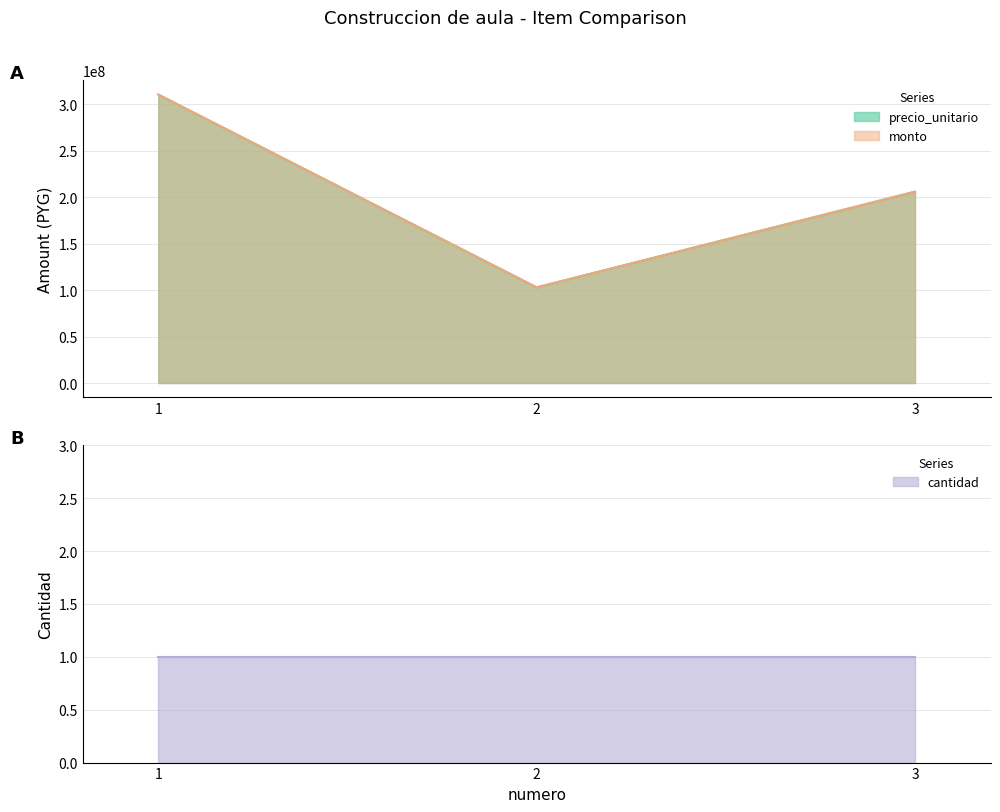

Which series has the widest spread of values?

precio_unitario